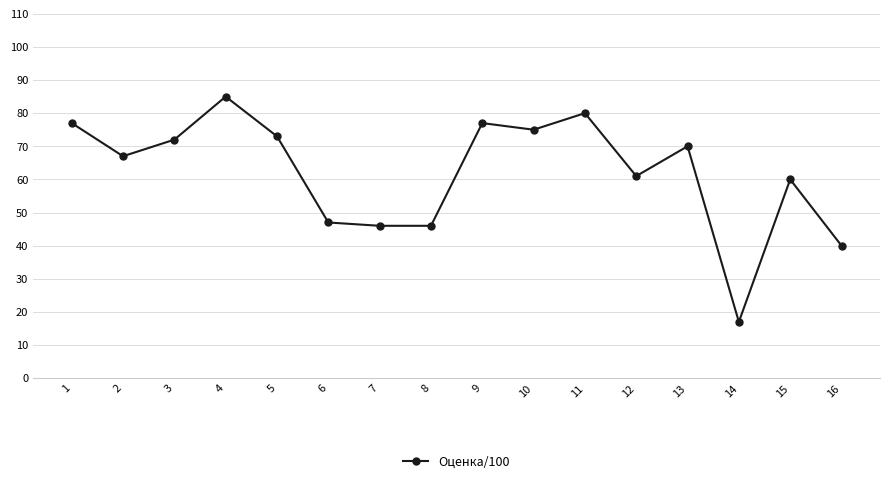

True or false: there are more than 2 points higher than both neighbors.

True